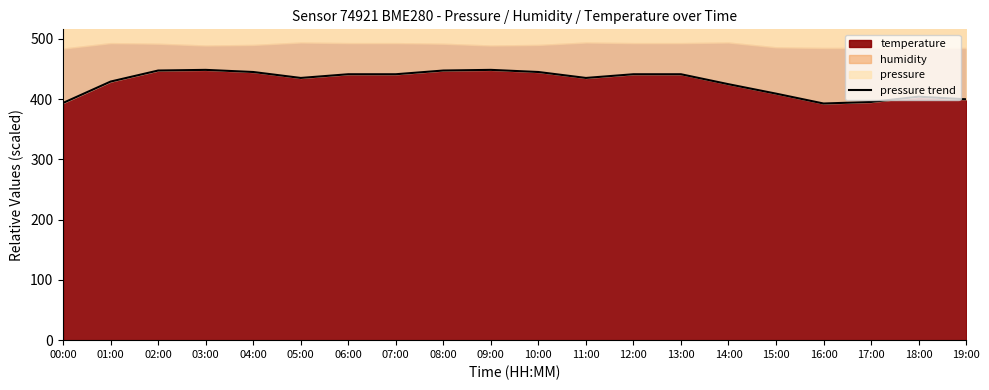

What is the value of the 2nd point from the left?

429.2